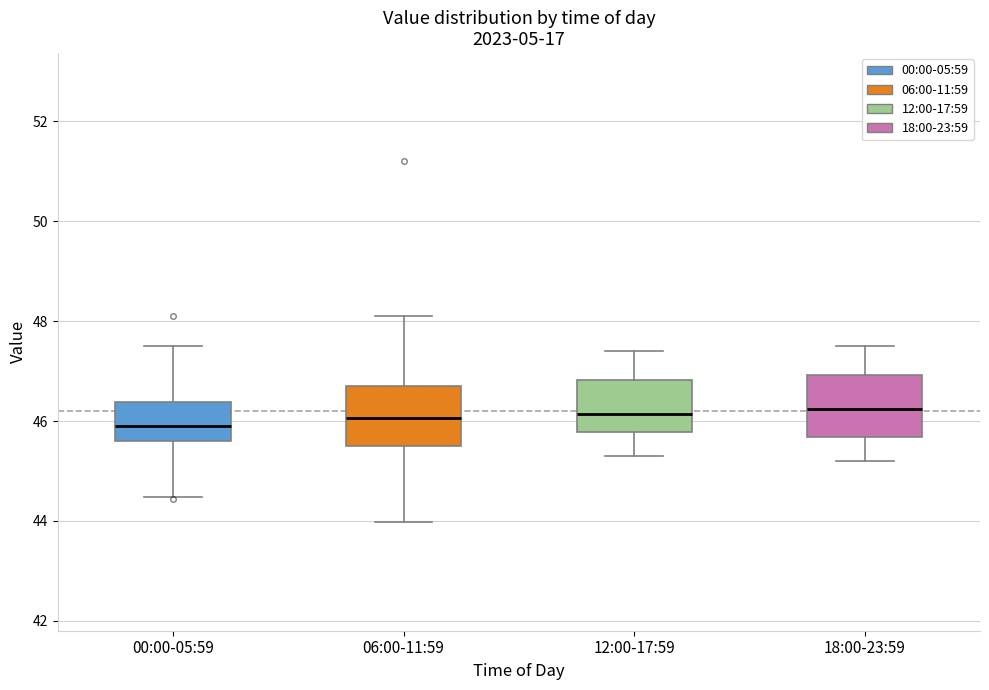

Reading left to right, read every box against the y-axis: the position of its median line, the range the box covers, and the ends of its whiskers. The values are not printed on the chart, so give them approximately, as read against the axis.

00:00-05:59: median 46.0, box 45.6 to 46.4, whiskers 44.4 to 47.6
06:00-11:59: median 46.0, box 45.4 to 46.8, whiskers 44.0 to 48.2
12:00-17:59: median 46.2, box 45.8 to 46.8, whiskers 45.4 to 47.4
18:00-23:59: median 46.2, box 45.6 to 47.0, whiskers 45.2 to 47.6